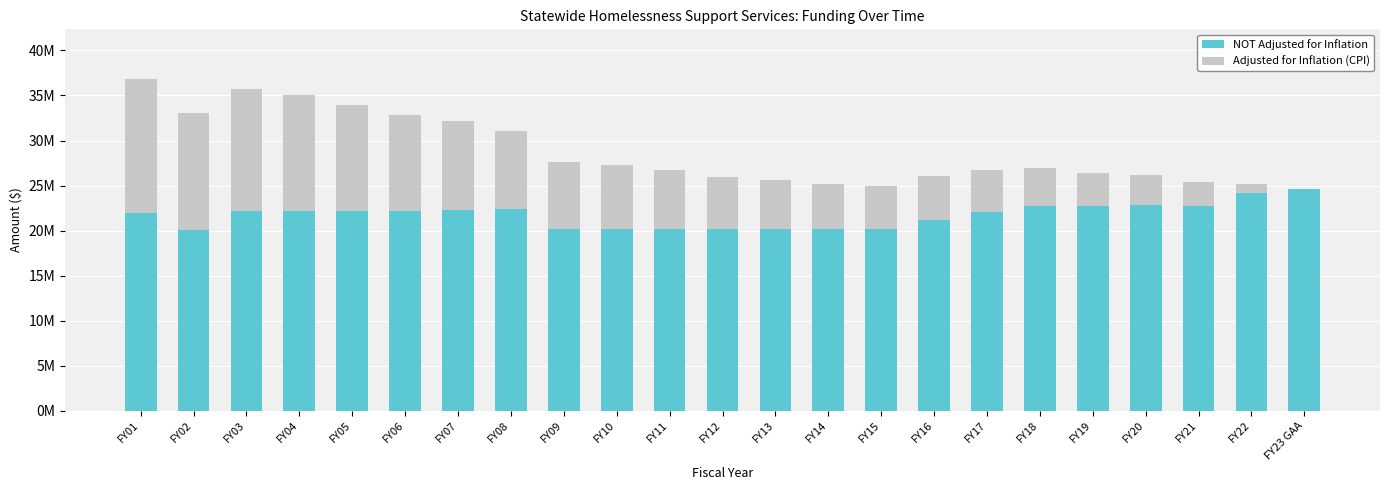

Between FY12 and FY08, which is larger?

FY08